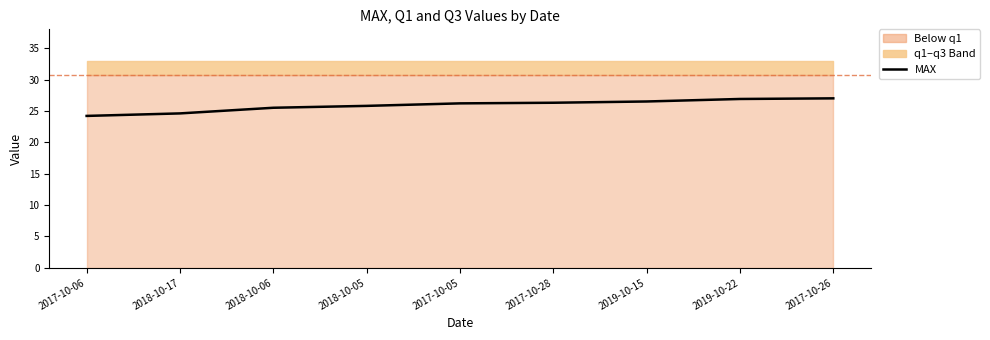

How many categories are shown in the chart?

9